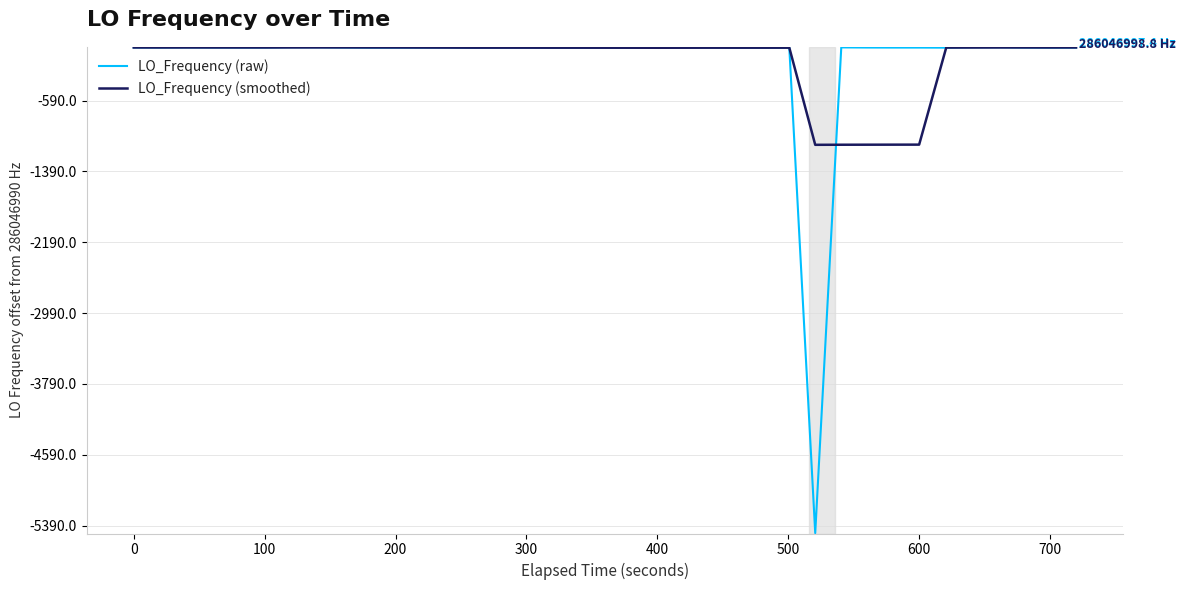

Is this an area chart (filled region under the line)?

No